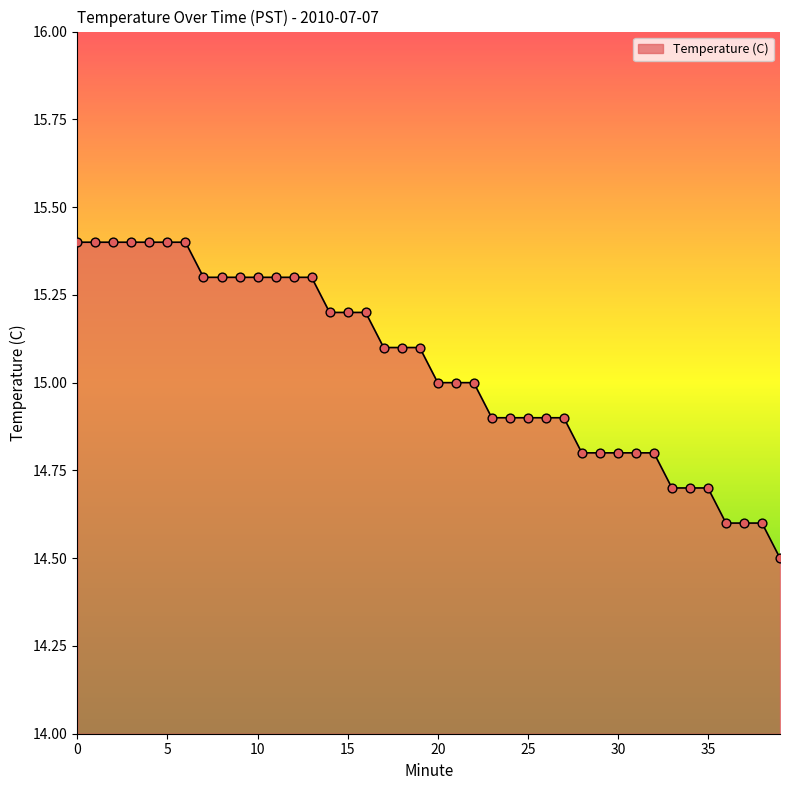

What is the difference between the maximum and minimum values?

0.9